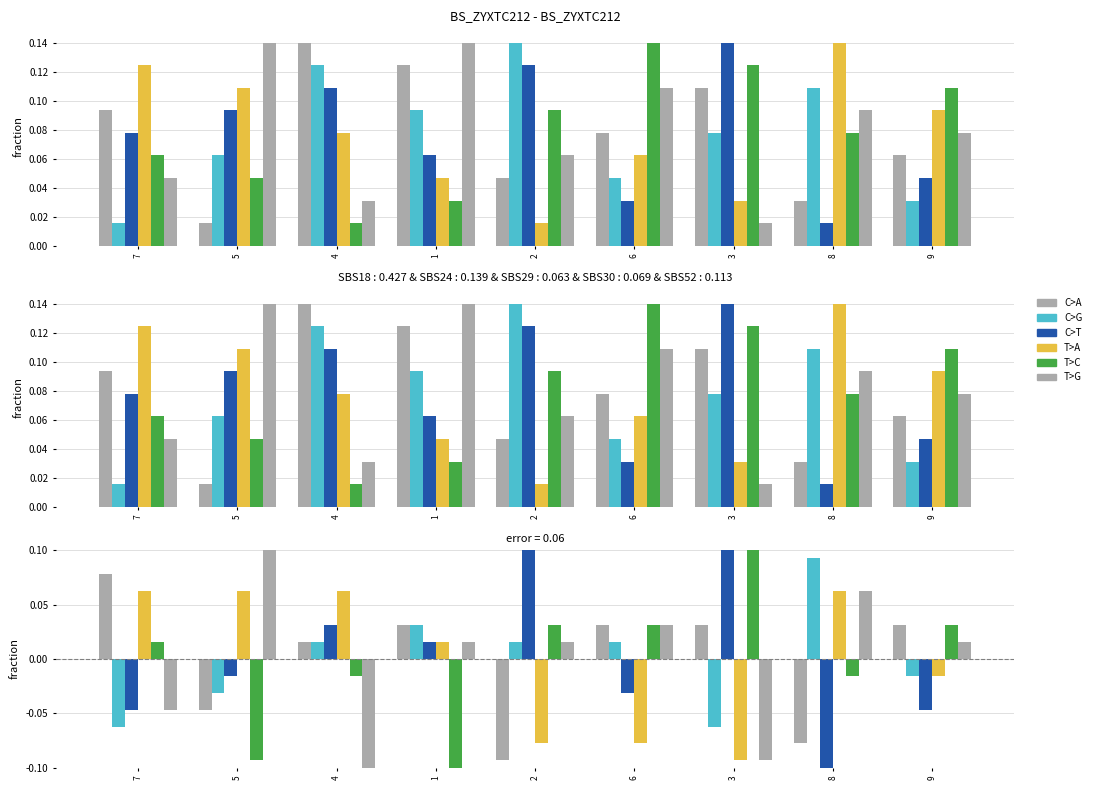

Reading left to right, list all the values displayed in this chart.

C>A: 7=0.1	5=-0.0	4=0.0	1=0.0	2=-0.1	6=0.0	3=0.0	8=-0.1	9=0.0
C>G: 7=-0.1	5=-0.0	4=0.0	1=0.0	2=0.0	6=0.0	3=-0.1	8=0.1	9=-0.0
C>T: 7=-0.0	5=-0.0	4=0.0	1=0.0	2=0.1	6=-0.0	3=0.1	8=-0.1	9=-0.0
T>A: 7=0.1	5=0.1	4=0.1	1=0.0	2=-0.1	6=-0.1	3=-0.1	8=0.1	9=-0.0
T>C: 7=0.0	5=-0.1	4=-0.0	1=-0.1	2=0.0	6=0.0	3=0.1	8=-0.0	9=0.0
T>G: 7=-0.0	5=0.1	4=-0.1	1=0.0	2=0.0	6=0.0	3=-0.1	8=0.1	9=0.0